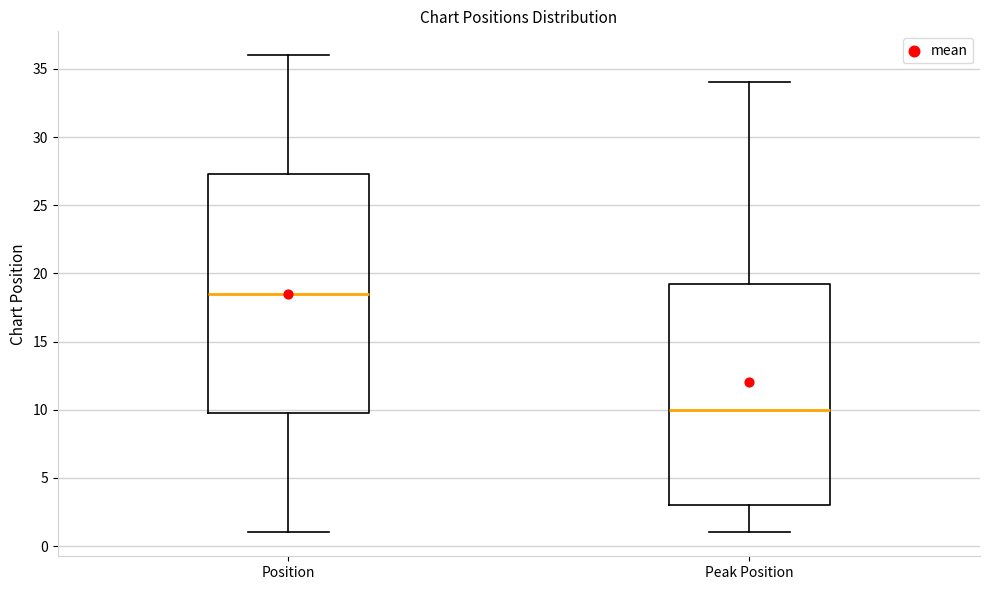

Which box's median line is the highest?

Position